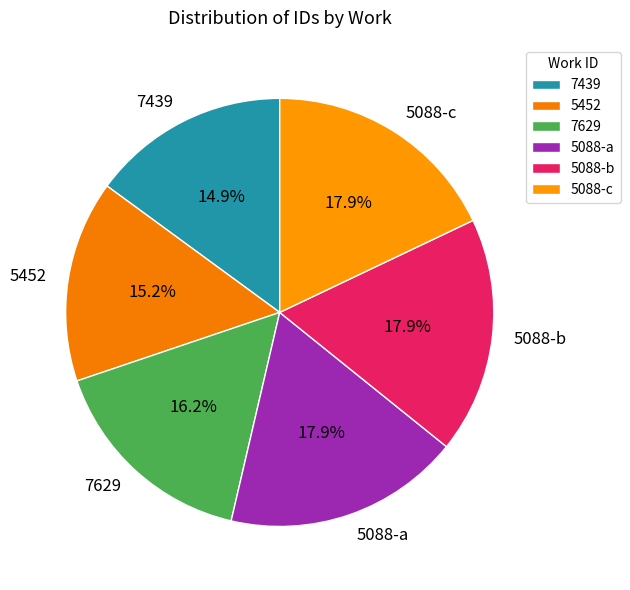

Combined, do 5088-c and 7629 account for over 50%?

No